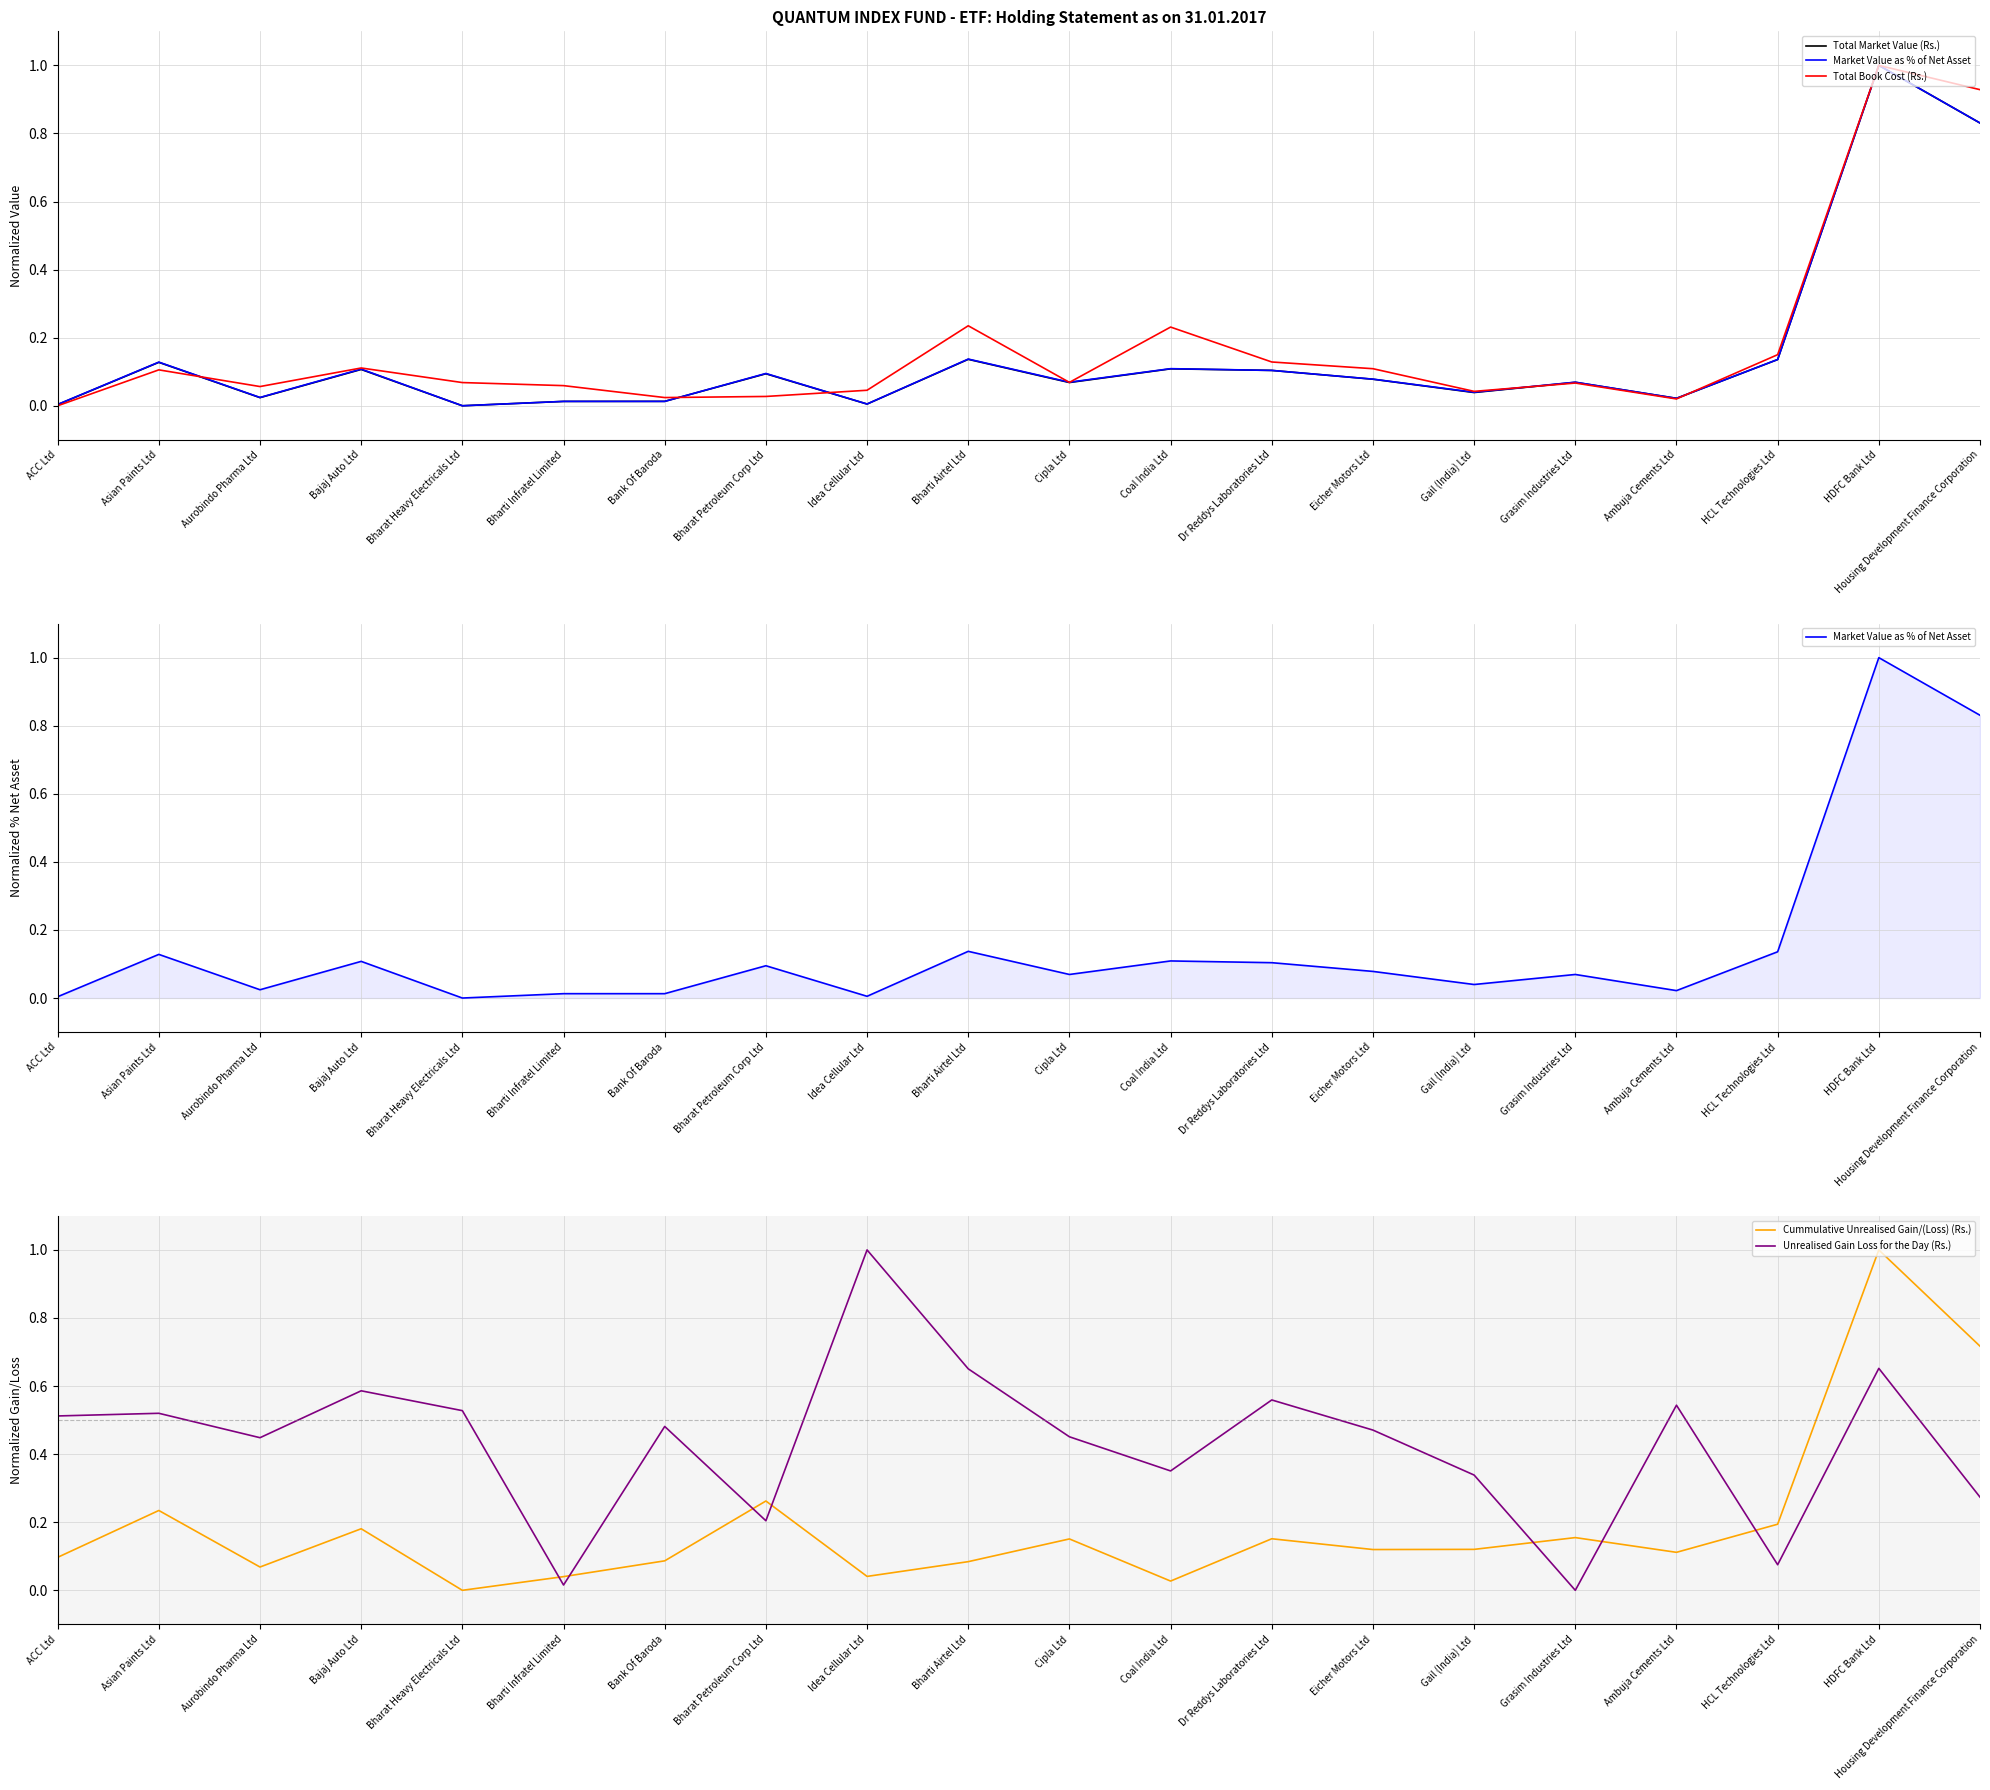

At which label is Total Market Value (Rs.) closest to 0?

Bharat Heavy Electricals Ltd